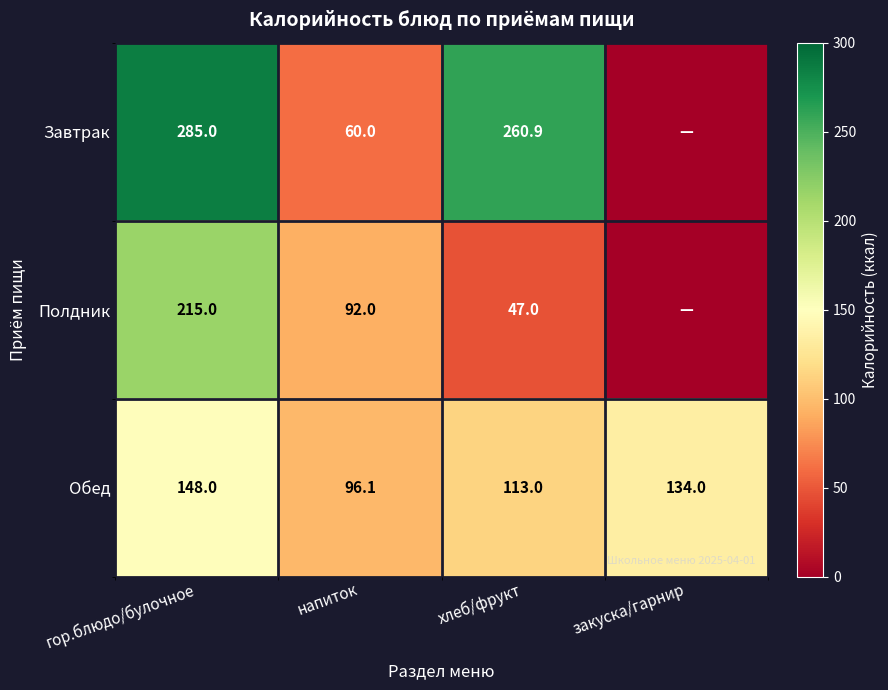

What is the sum of all Обед values?

491.1